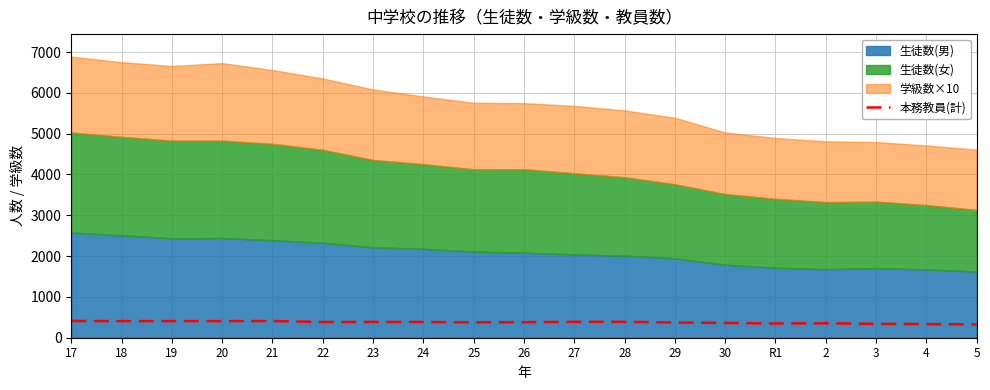

What is the maximum value for 本務教員(計)?

411